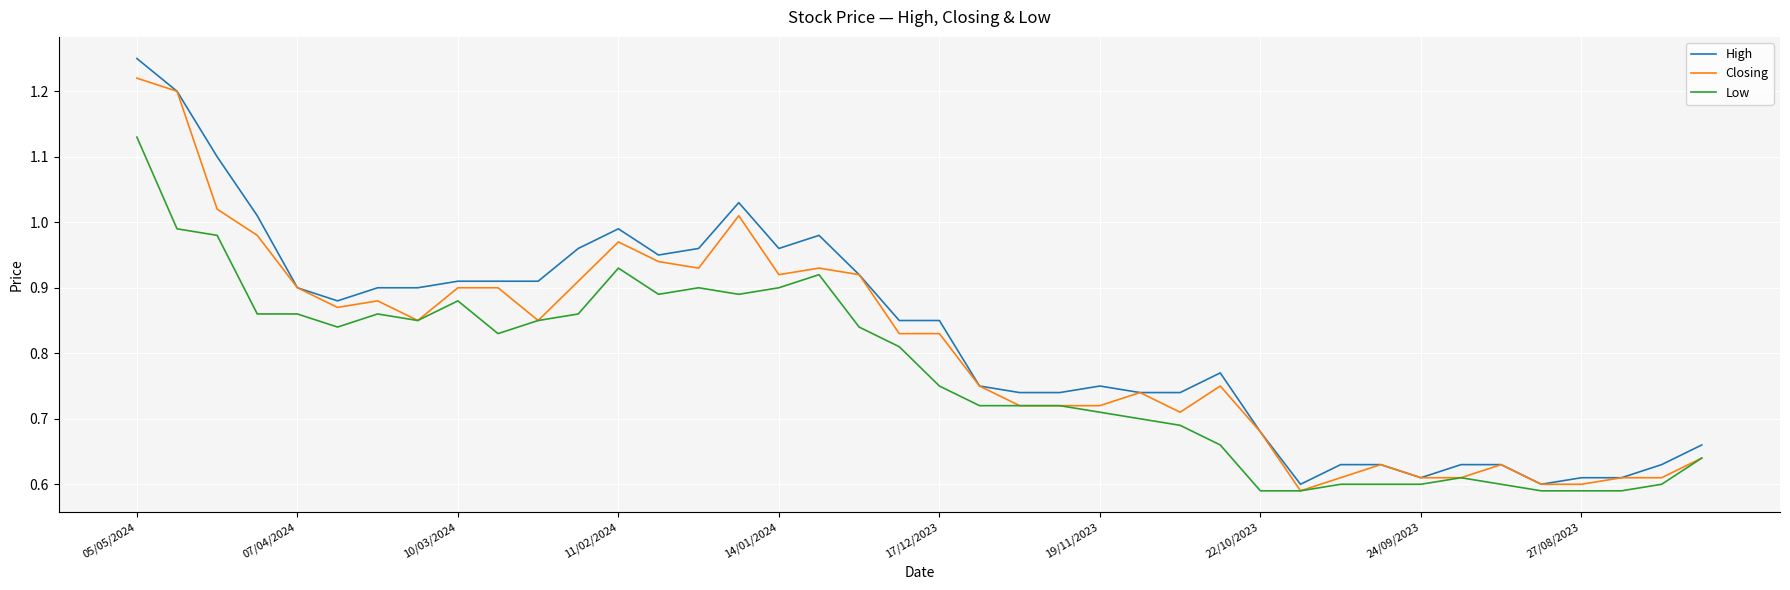

Which series has the widest spread of values?

High